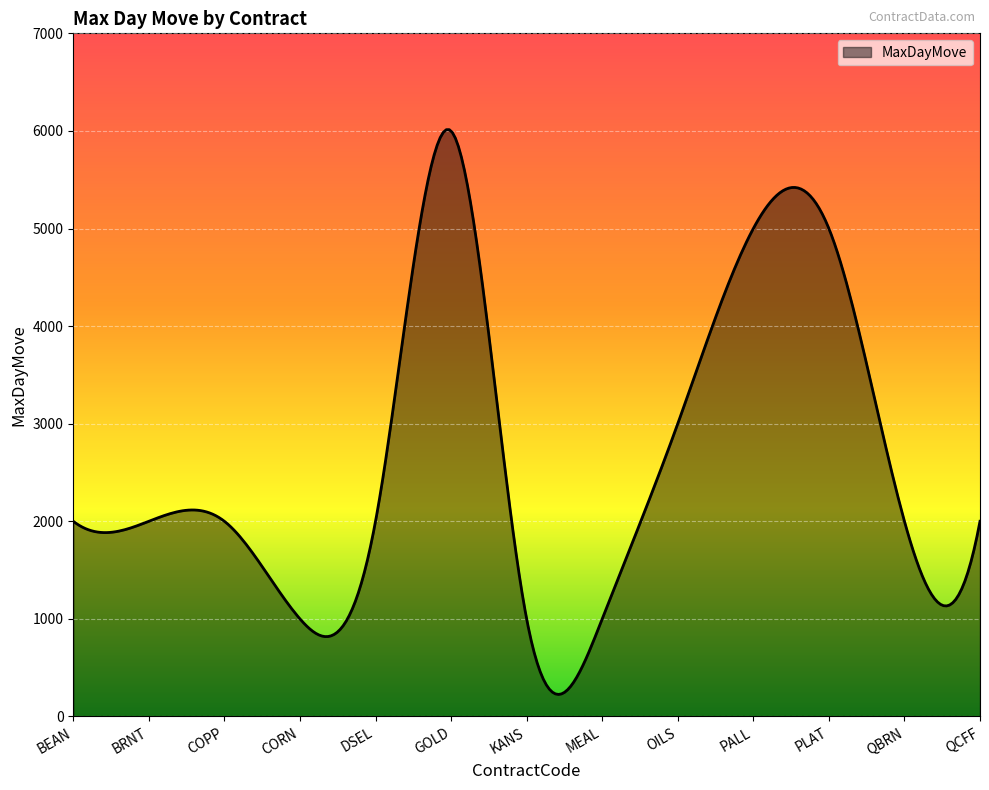

What is the smallest value displayed?

225.8